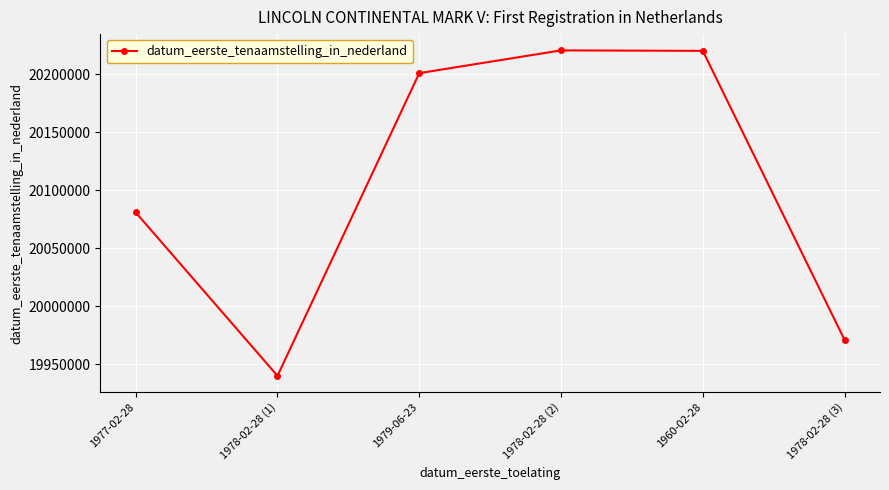

What is the approximate value at 1978-02-28 (3)?

19971201